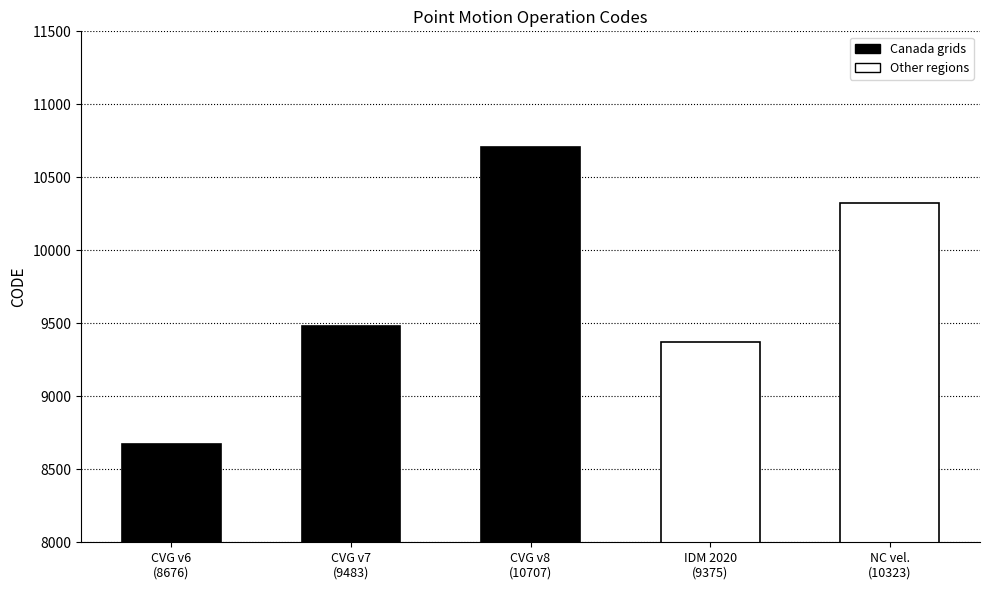

What is the average value?

9713